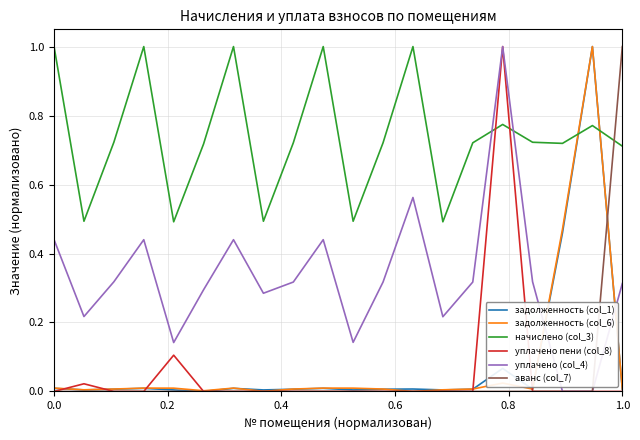

Which series has the largest total across all categories?

начислено (col_3)